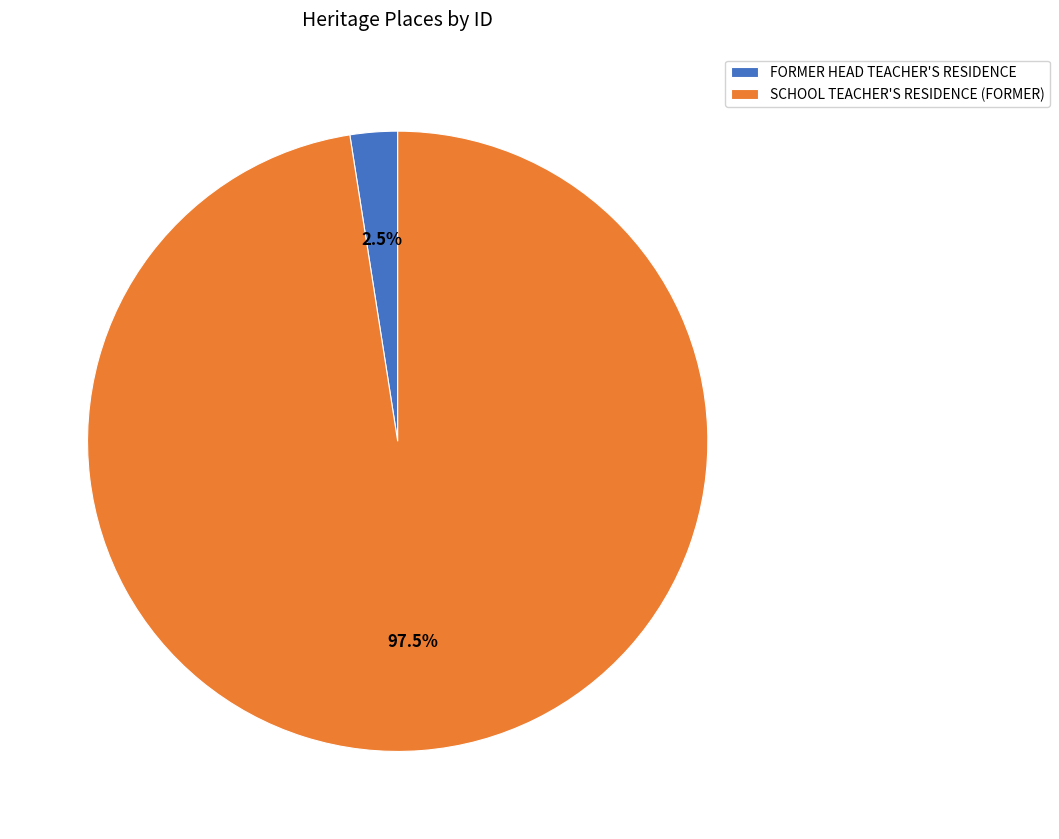

Which has a higher value, SCHOOL TEACHER'S RESIDENCE (FORMER) or FORMER HEAD TEACHER'S RESIDENCE?

SCHOOL TEACHER'S RESIDENCE (FORMER)